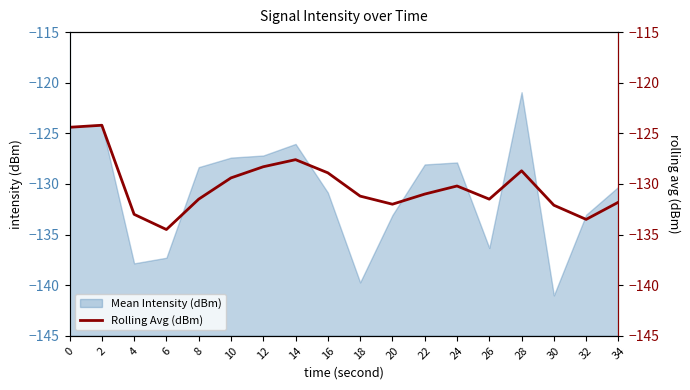

How many interior local valleys (lower than both neighbors) does the data have?

4